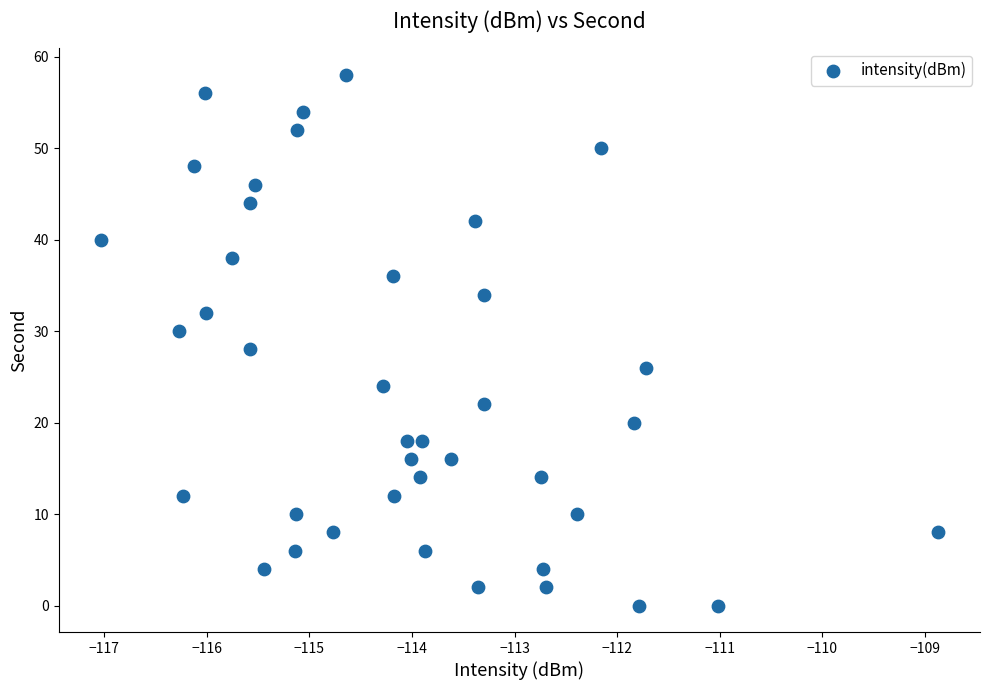

What is the range of Y values (max minus min)?

58